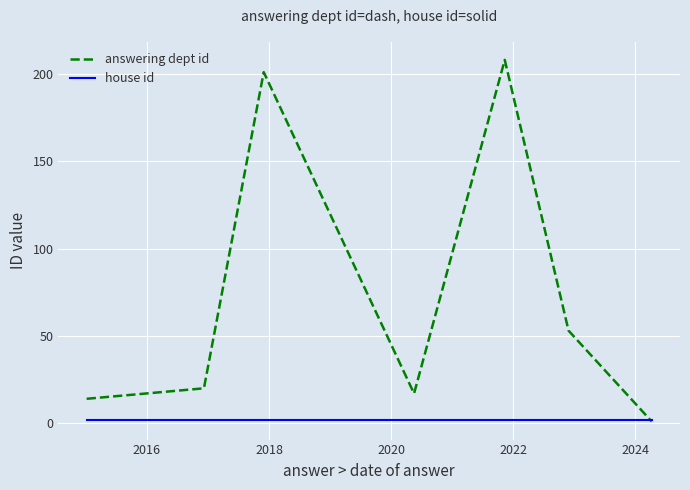

At how many categories does at least one series exceed 172?

2